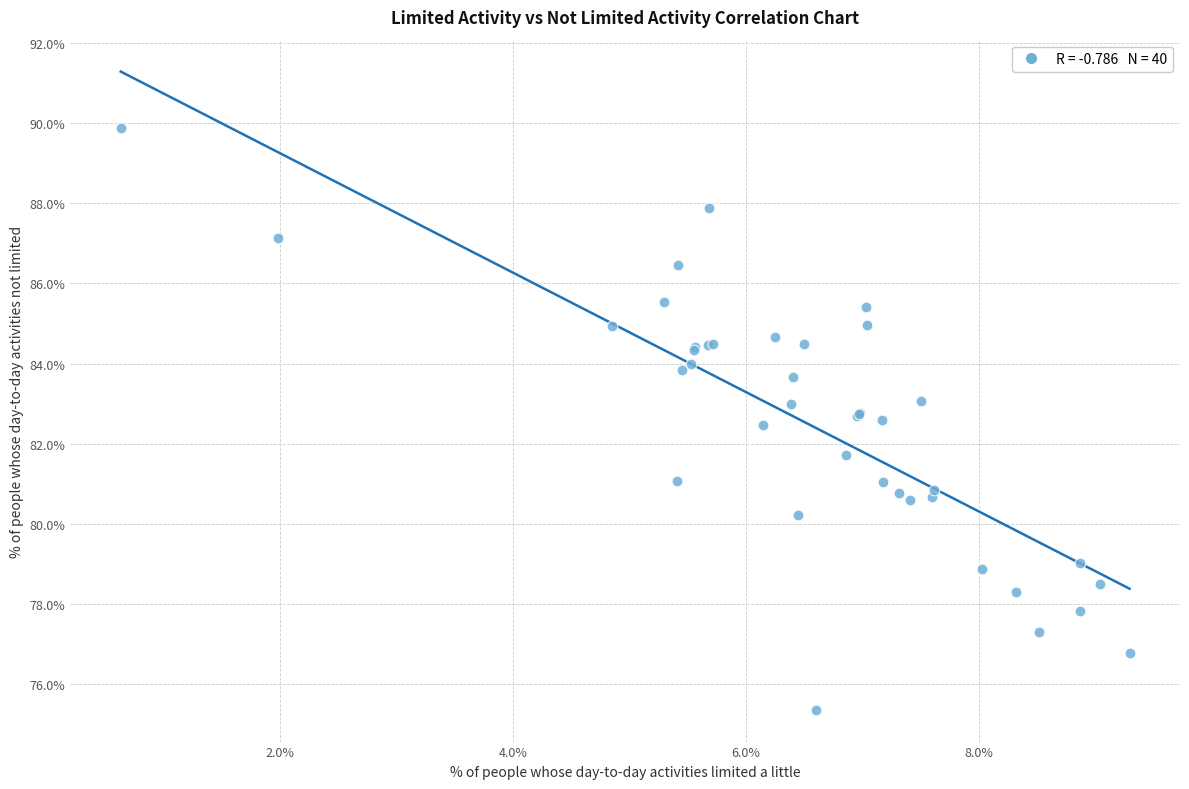

What Y value in the scatter plot is closest to 82?

81.7